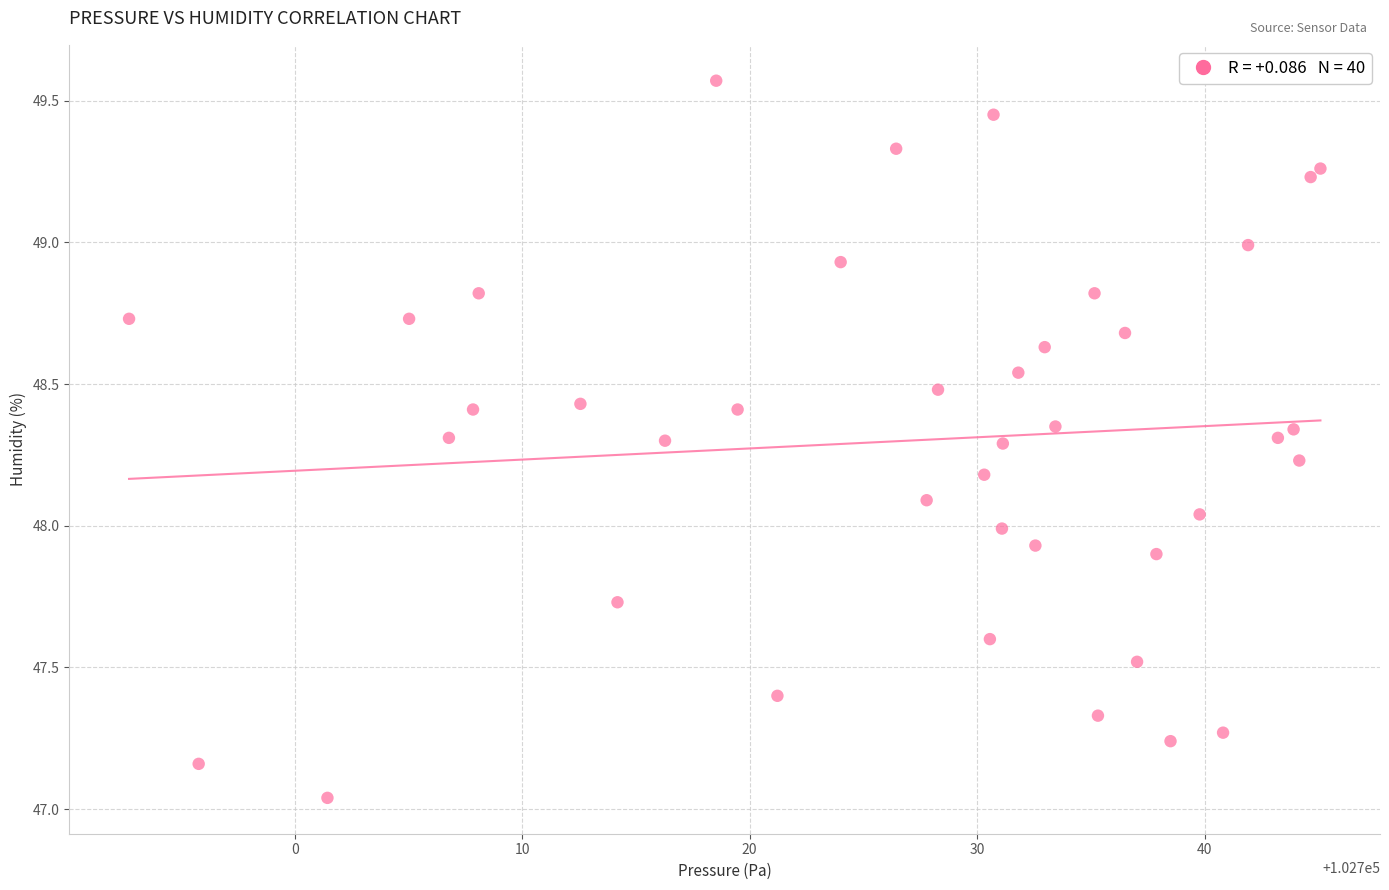

What is the range of Y values (max minus min)?

2.5